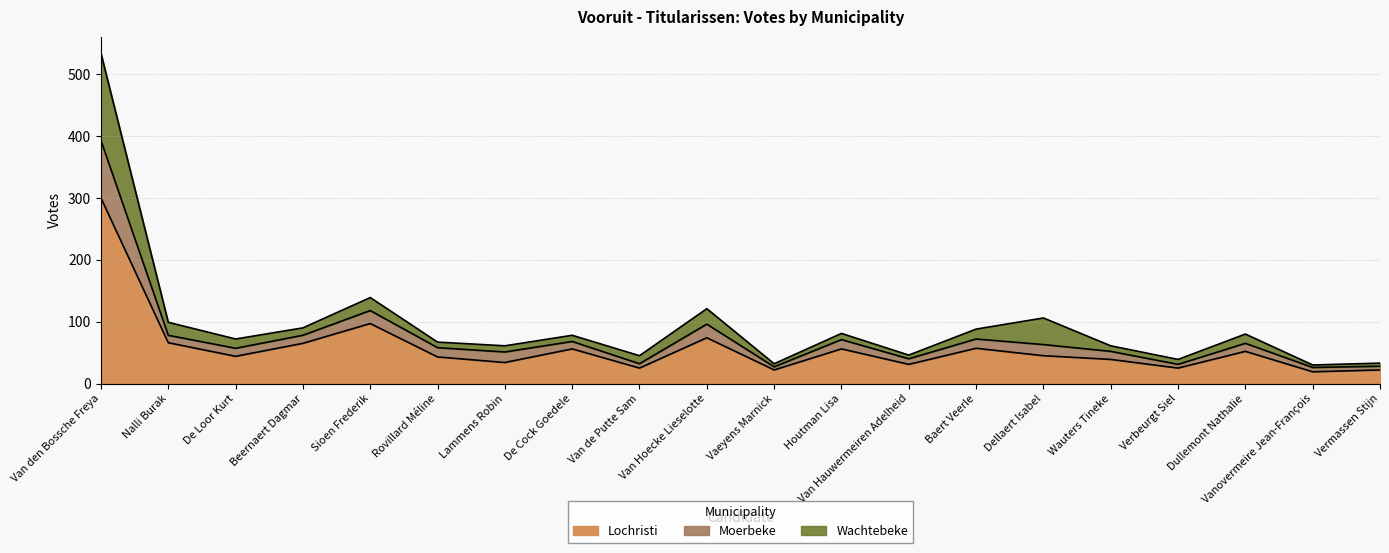

What is the total value across all series at Lammens Robin?

61